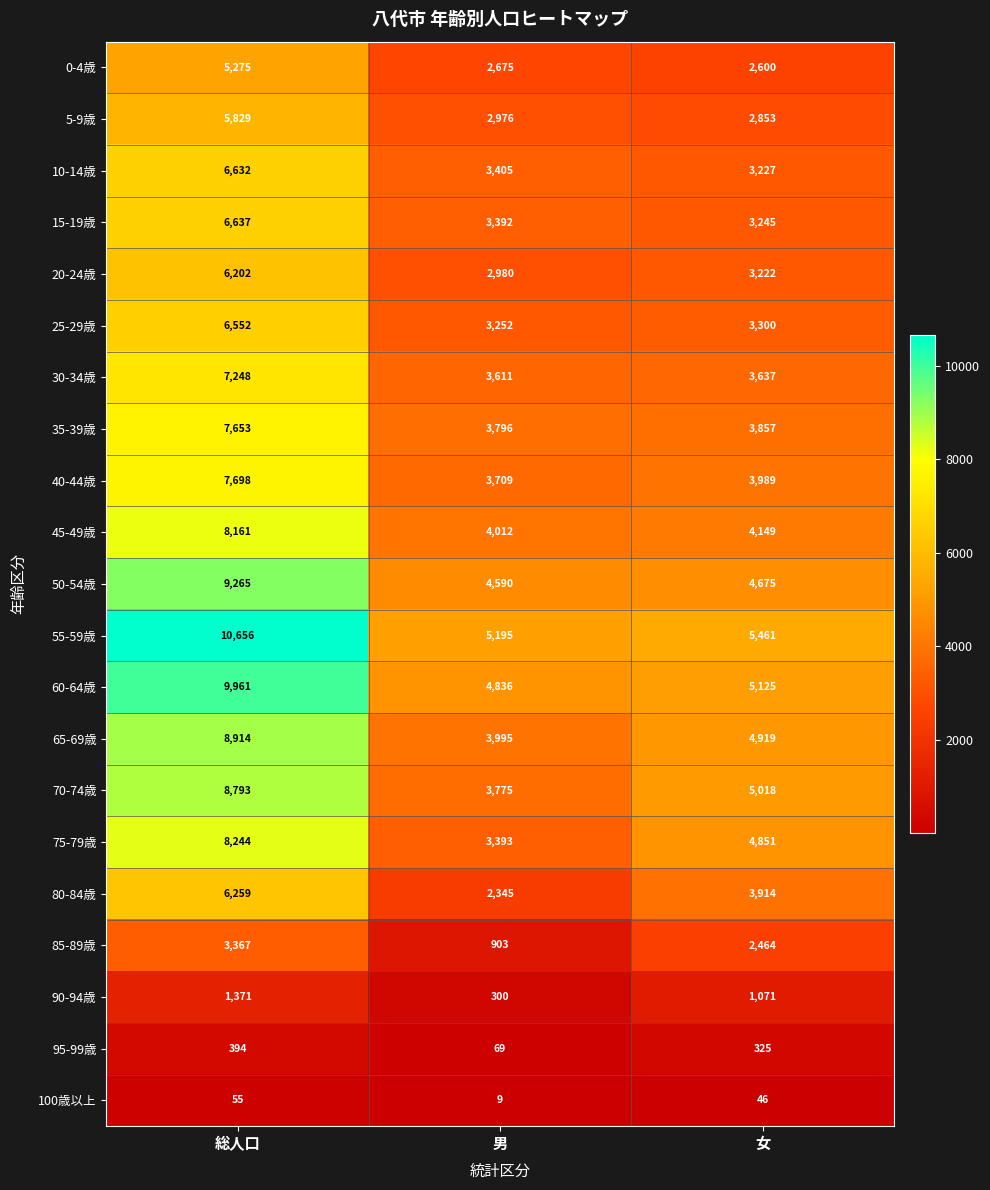

Which series has the largest total across all categories?

55-59歳